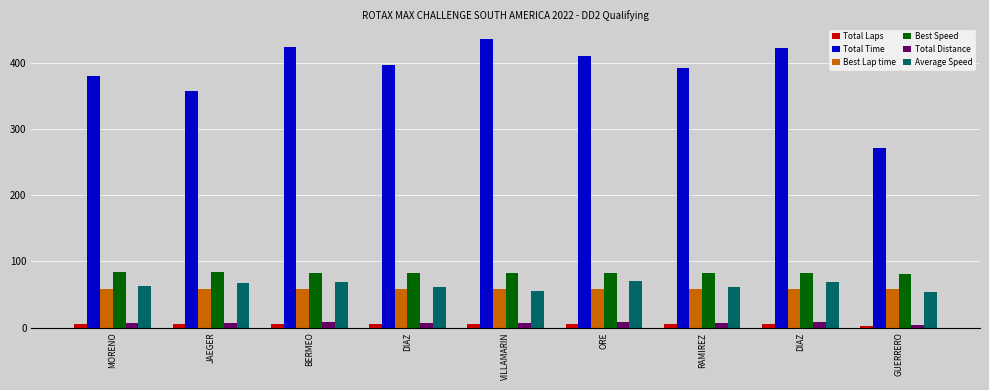

At how many categories does at least one series exceed 253?

9